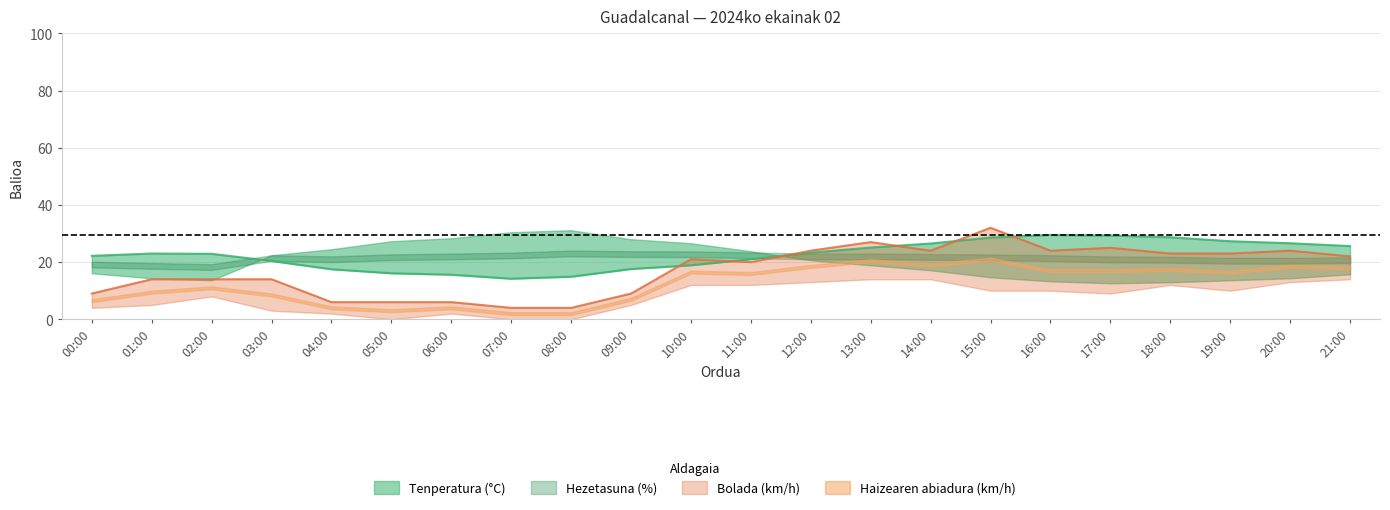

Read the Tenperatura (°C) value at 07:00.

14.2